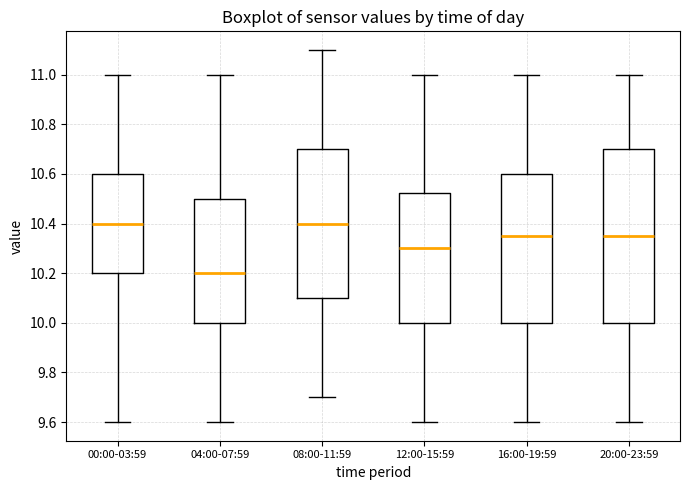

Reading left to right, read every box against the y-axis: the position of its median line, the range the box covers, and the ends of its whiskers. The values are not printed on the chart, so give them approximately, as read against the axis.

00:00-03:59: median 10.40, box 10.20 to 10.60, whiskers 9.60 to 11.00
04:00-07:59: median 10.20, box 10.00 to 10.50, whiskers 9.60 to 11.00
08:00-11:59: median 10.40, box 10.10 to 10.70, whiskers 9.70 to 11.10
12:00-15:59: median 10.30, box 10.00 to 10.52, whiskers 9.60 to 11.00
16:00-19:59: median 10.36, box 10.00 to 10.60, whiskers 9.60 to 11.00
20:00-23:59: median 10.36, box 10.00 to 10.70, whiskers 9.60 to 11.00